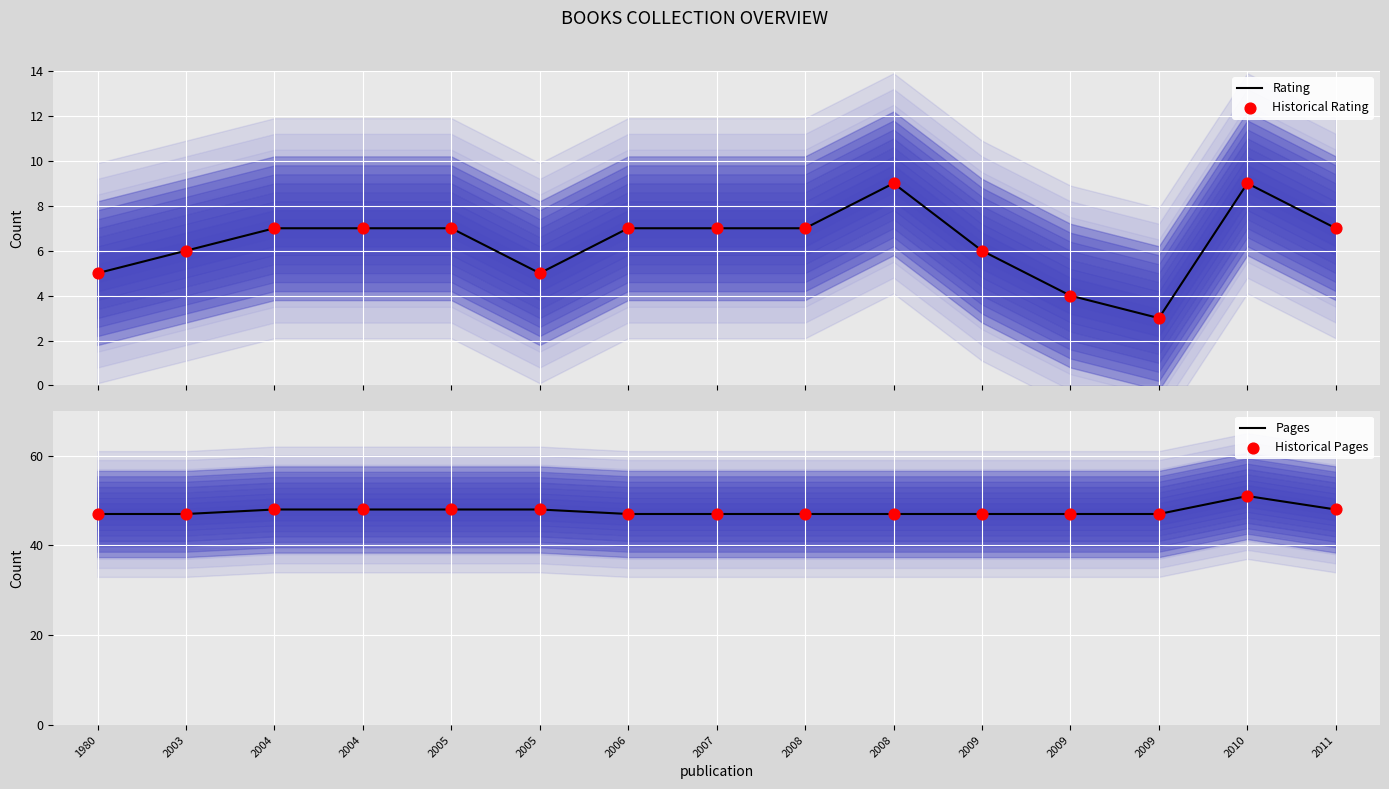

What is the total value across all series at 2009?

106